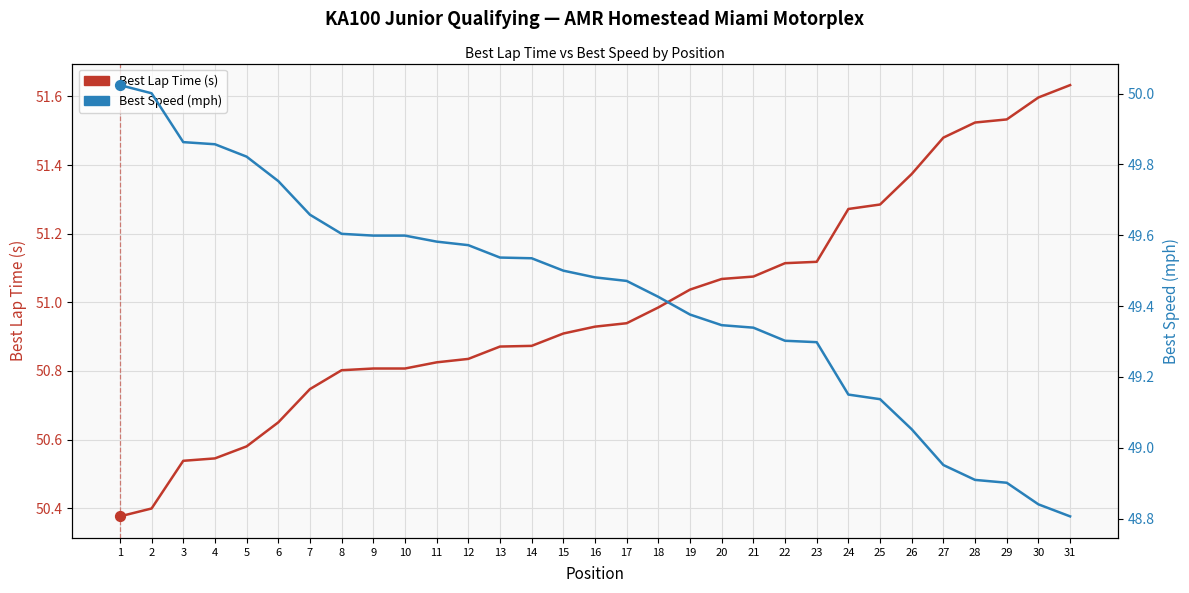

What is the total value across all series at 29?

100.4